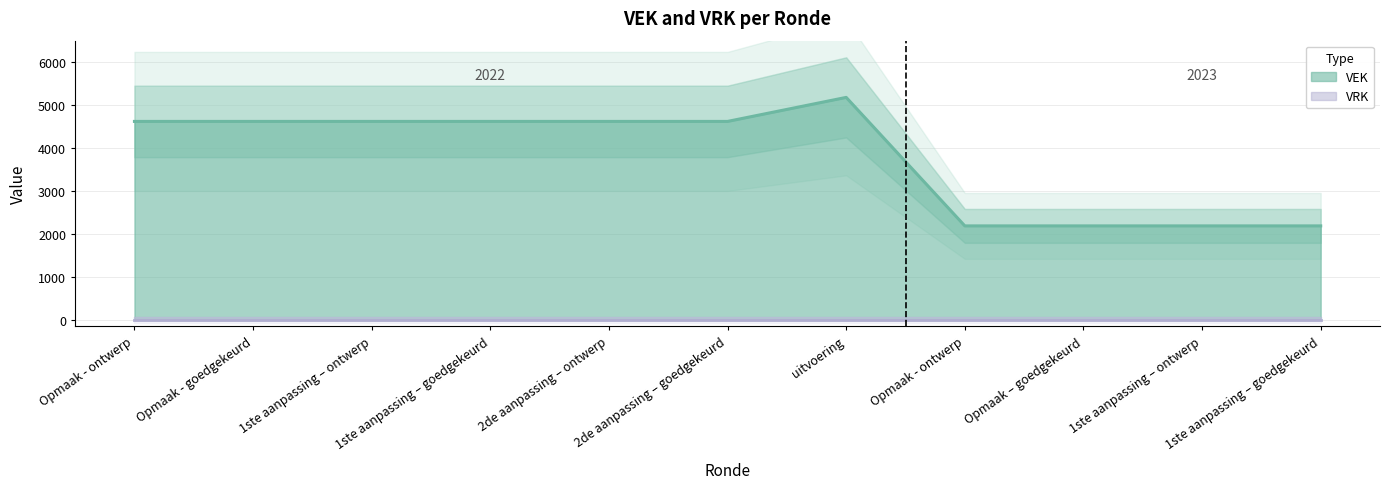

True or false: the data shows 7040 at uitvoering.

False